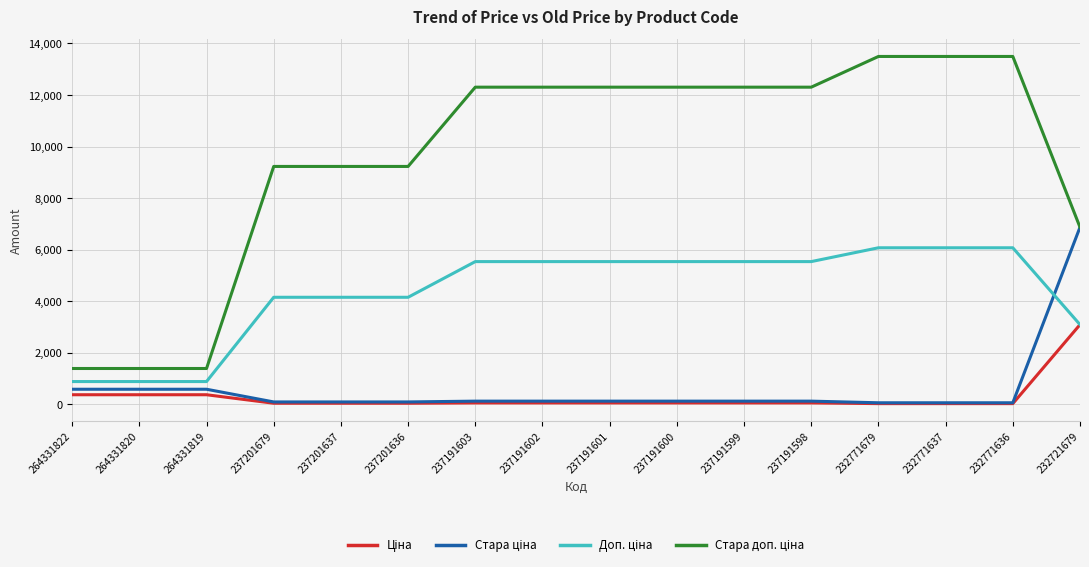

What is the spread (max minus min) of values at 232721679?

3778.4